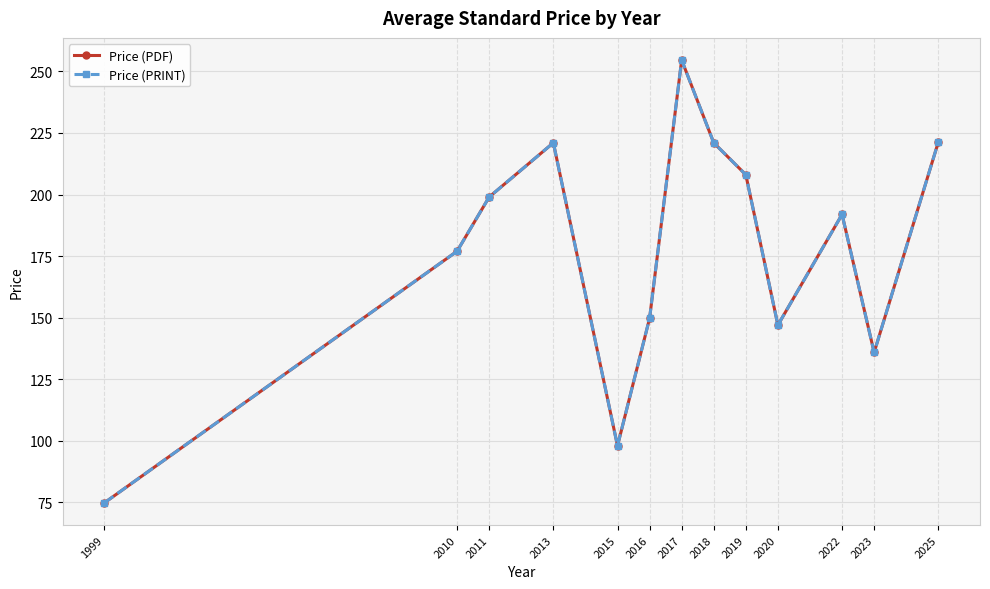

How many interior local peaks does the Price (PRINT) series have?

3